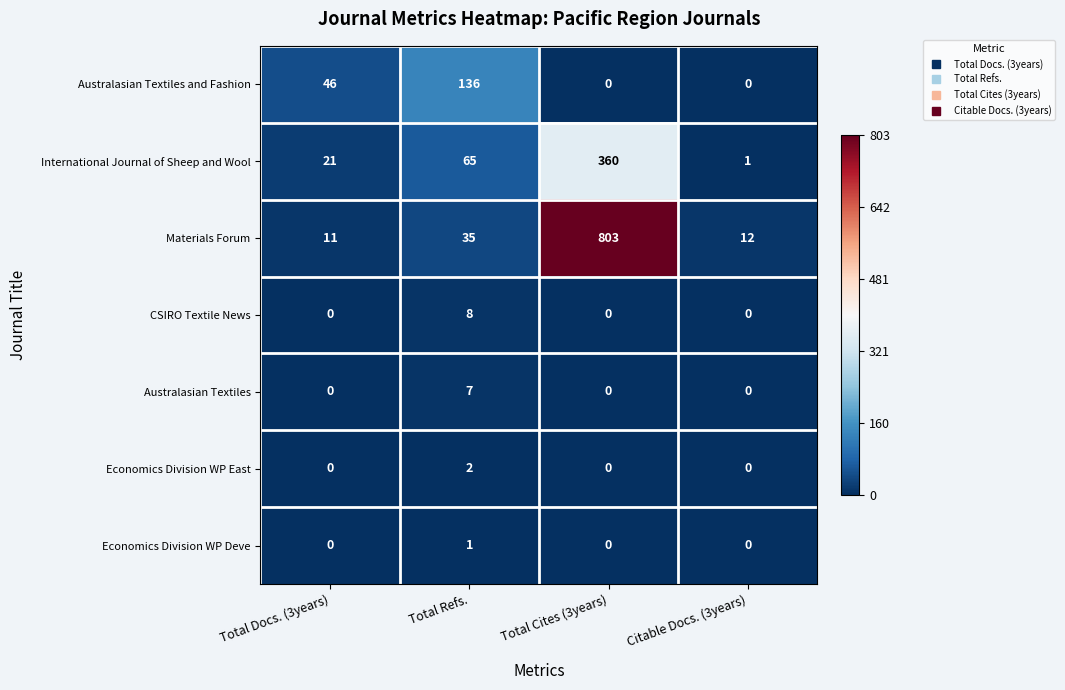

The Australasian Textiles and Fashion series shows 0 at Citable Docs. (3years). True or false?

True